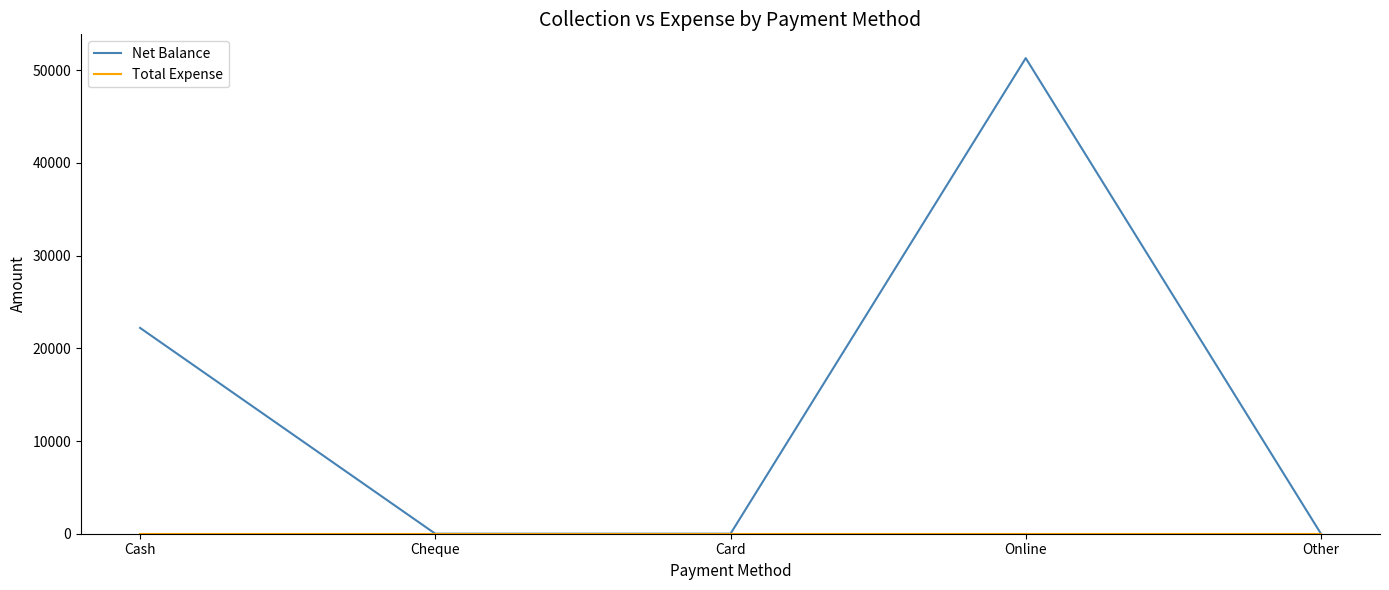

Which series changed the most between Card and Online?

Net Balance